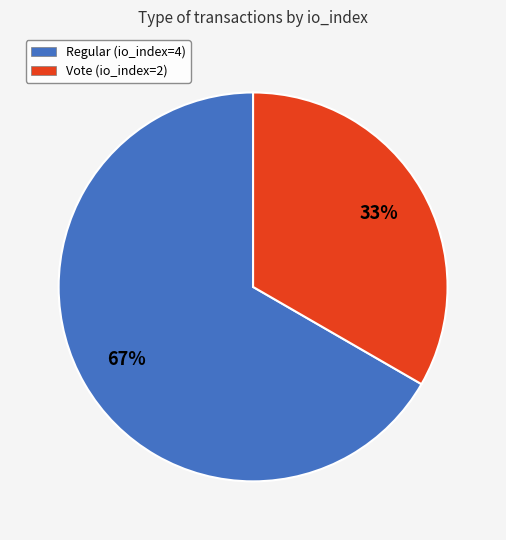

Rank the categories by value from highest to lowest.

Regular (io_index=4), Vote (io_index=2)